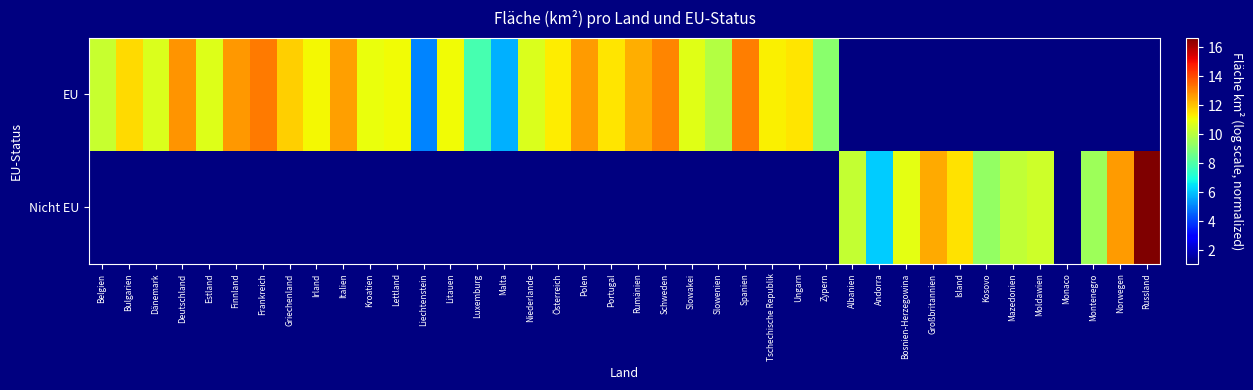

At which label does EU first exceed 12?

Deutschland